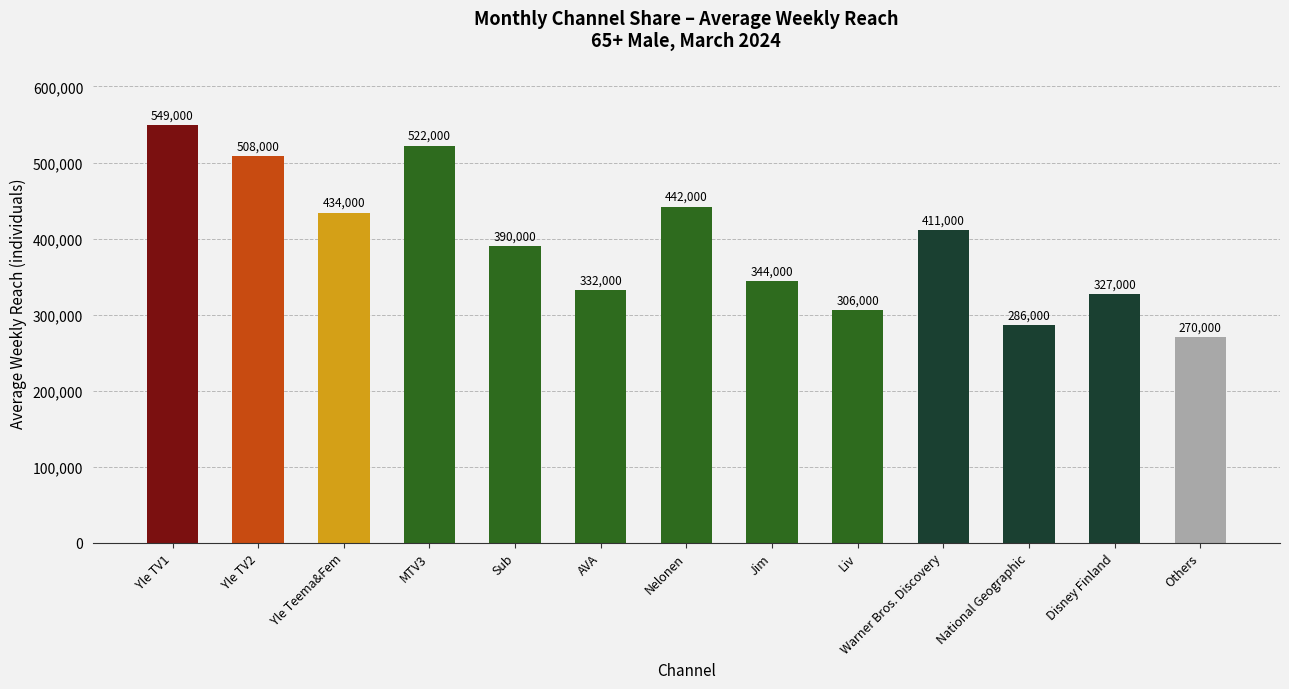

The chart shows a value of 270000 at Others. True or false?

True